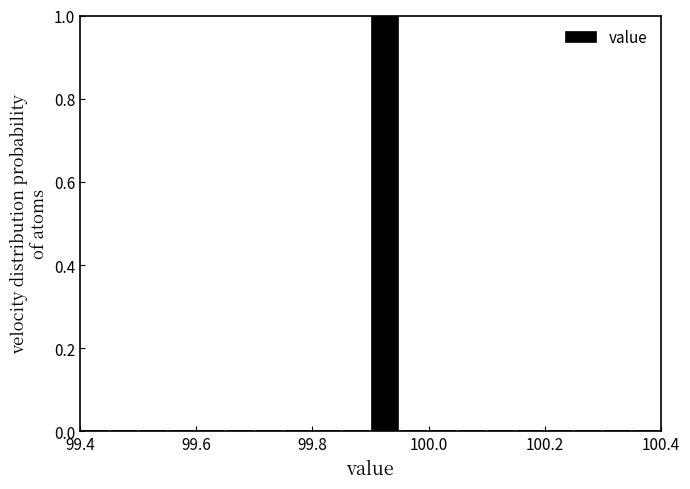

Around what value on the x-axis is the tallest bar? Give the approximate position of its centre, as read against the axis.

99.92